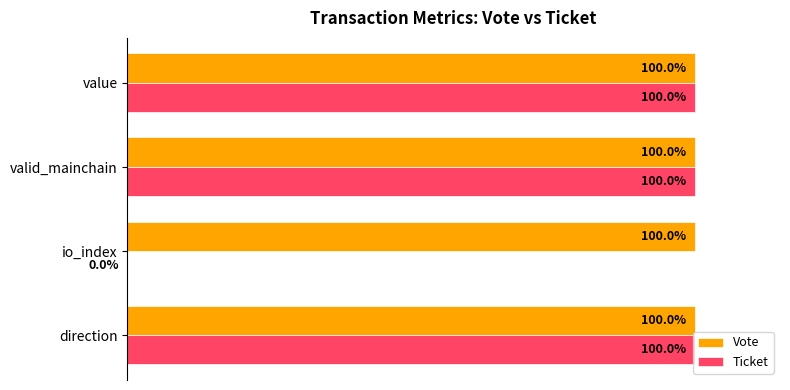

Which series changed the most between direction and io_index?

Ticket